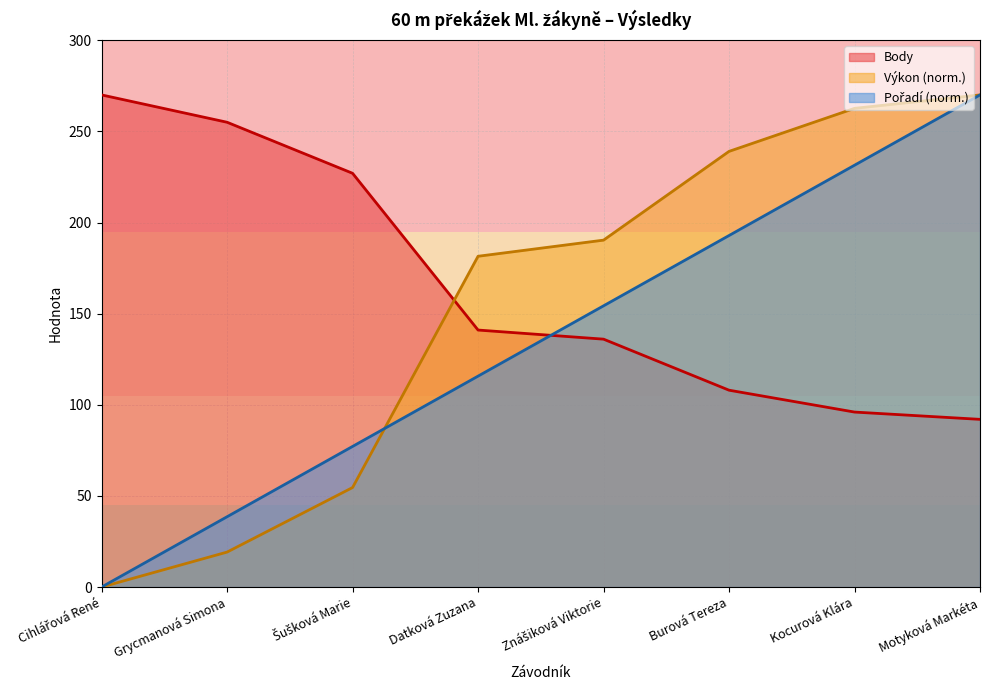

Does the chart display data point markers on the line(s)?

No